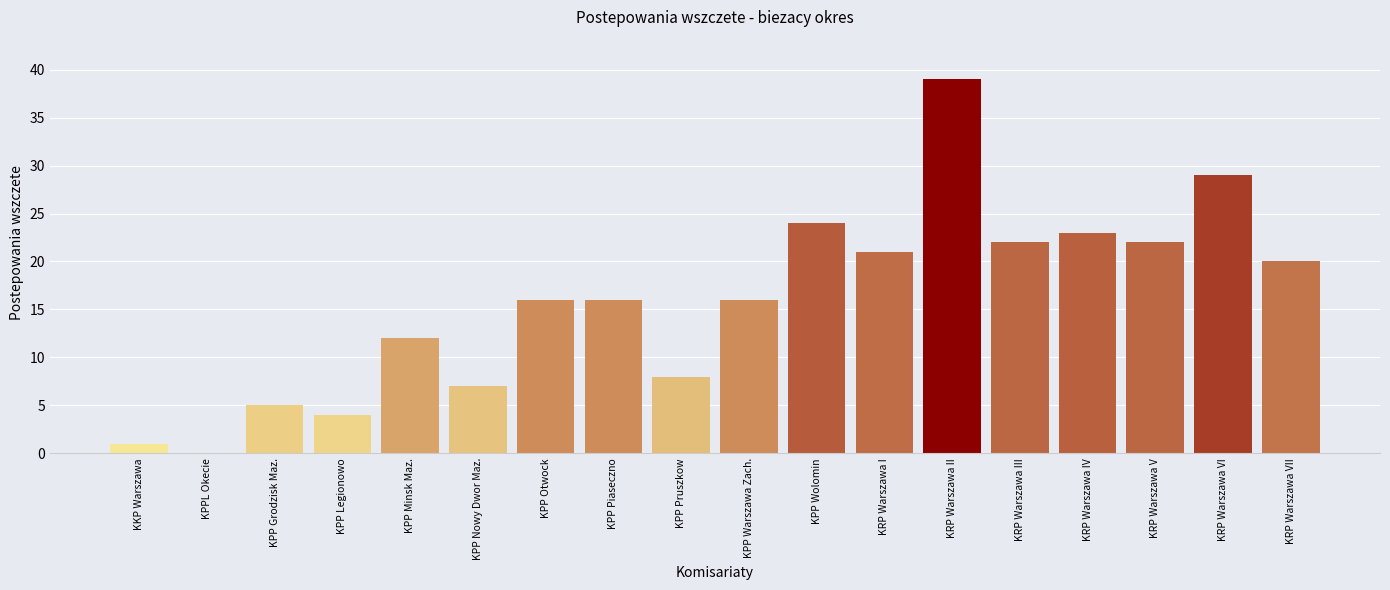

Reading left to right, extract all data points from this chart.

KKP Warszawa=1	KPPL Okecie=0	KPP Grodzisk Maz.=5	KPP Legionowo=4	KPP Minsk Maz.=12	KPP Nowy Dwor Maz.=7	KPP Otwock=16	KPP Piaseczno=16	KPP Pruszkow=8	KPP Warszawa Zach.=16	KPP Wolomin=24	KRP Warszawa I=21	KRP Warszawa II=39	KRP Warszawa III=22	KRP Warszawa IV=23	KRP Warszawa V=22	KRP Warszawa VI=29	KRP Warszawa VII=20